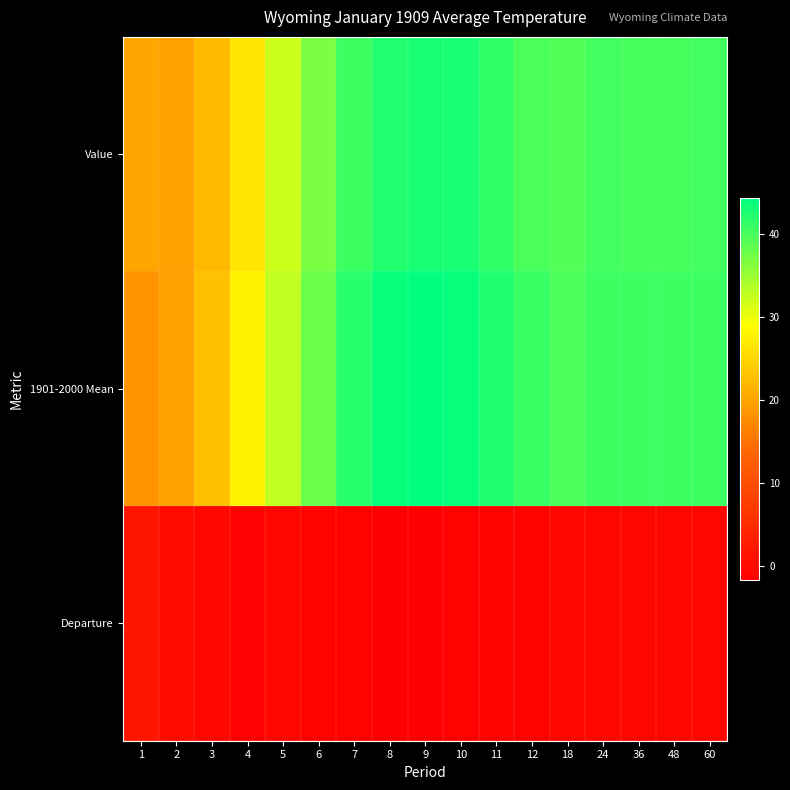

Reading right to left, list all the values displayed in this chart.

Value: 60=40.2	48=40.0	36=40.1	24=40.3	18=39.3	12=39.8	11=41.4	10=42.7	9=42.7	8=42.3	7=40.7	6=36.8	5=32.1	4=26.4	3=22.2	2=19.4	1=20.1
1901-2000 Mean: 60=40.7	48=40.7	36=40.7	24=40.7	18=39.8	12=40.8	11=42.4	10=43.8	9=44.3	8=43.8	7=41.8	6=37.9	5=32.8	4=27.7	3=22.7	2=19.5	1=18.4
Departure: 60=-0.5	48=-0.7	36=-0.6	24=-0.4	18=-0.5	12=-1.0	11=-1.0	10=-1.1	9=-1.6	8=-1.5	7=-1.1	6=-1.1	5=-0.7	4=-1.3	3=-0.5	2=-0.1	1=1.7